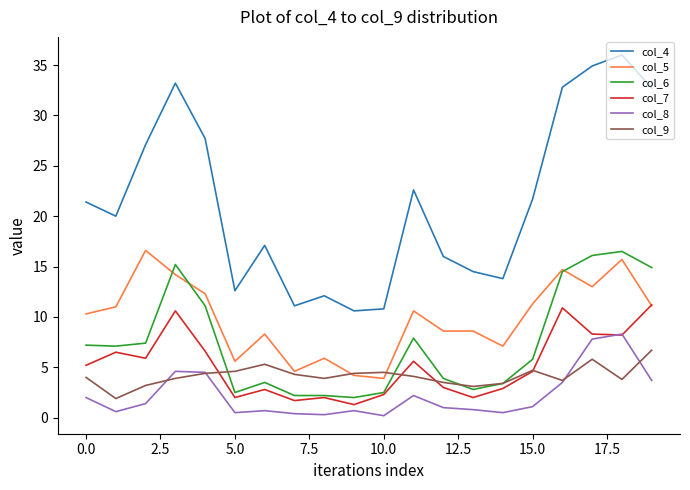

Which series has the largest total across all categories?

col_4